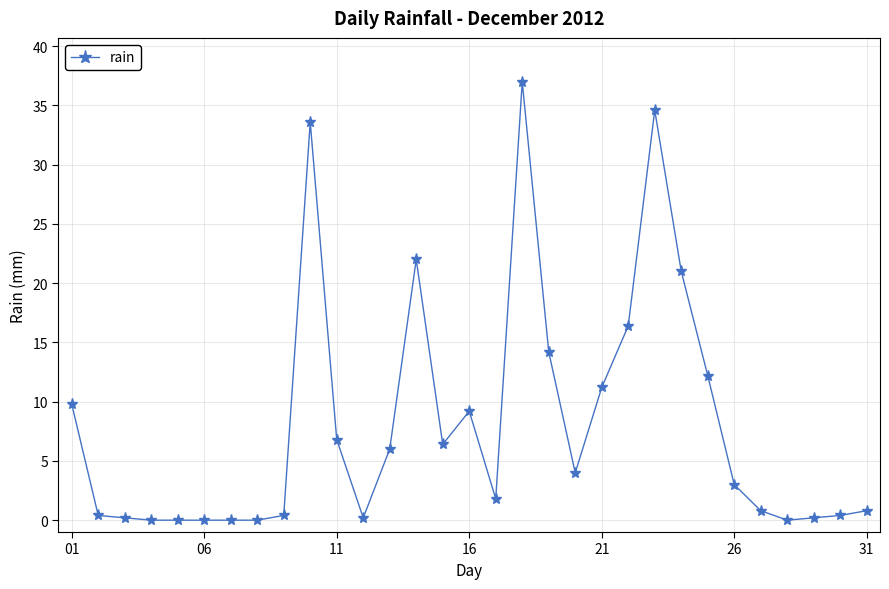

What is the maximum value shown in the chart?

37.0